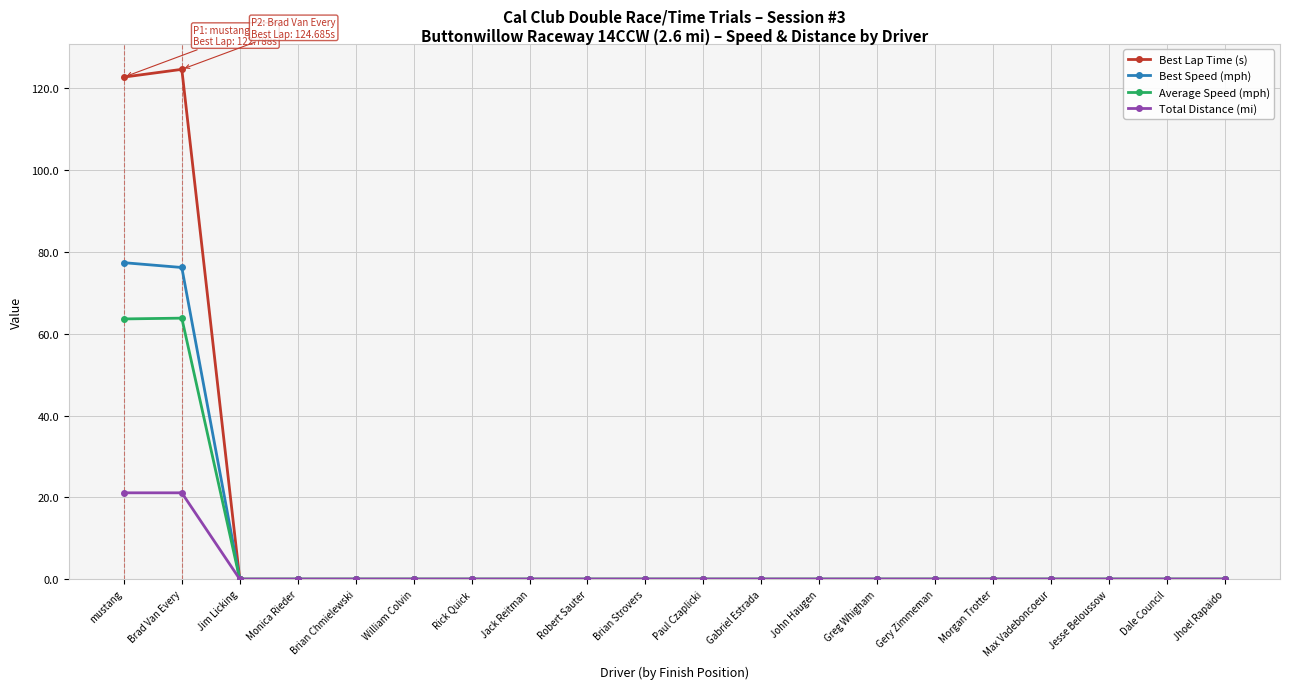

At how many categories does at least one series exceed 119?

2